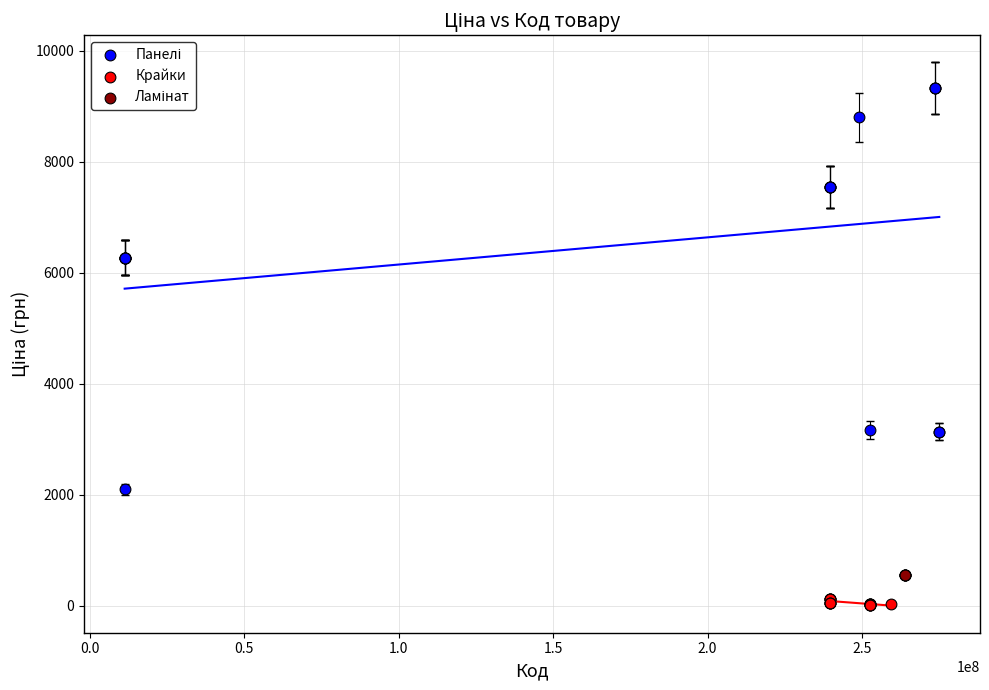

Which series reaches the minimum Y coordinate?

Крайки